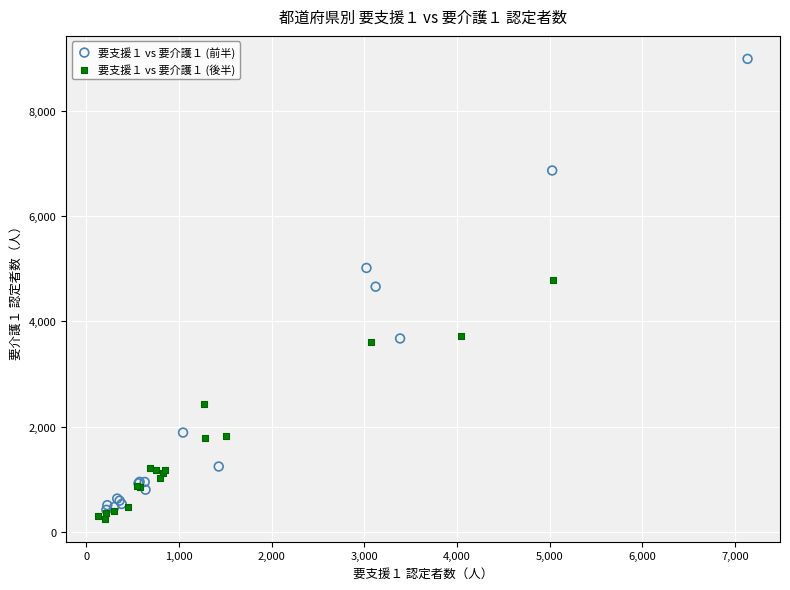

What are all the series names shown in the legend?

要支援１ vs 要介護１ (前半), 要支援１ vs 要介護１ (後半)